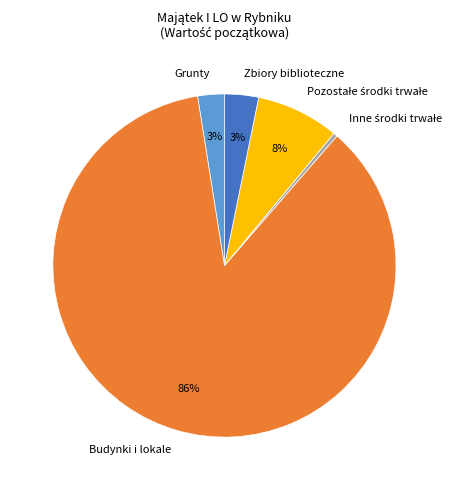

Which category accounts for the majority?

Budynki i lokale